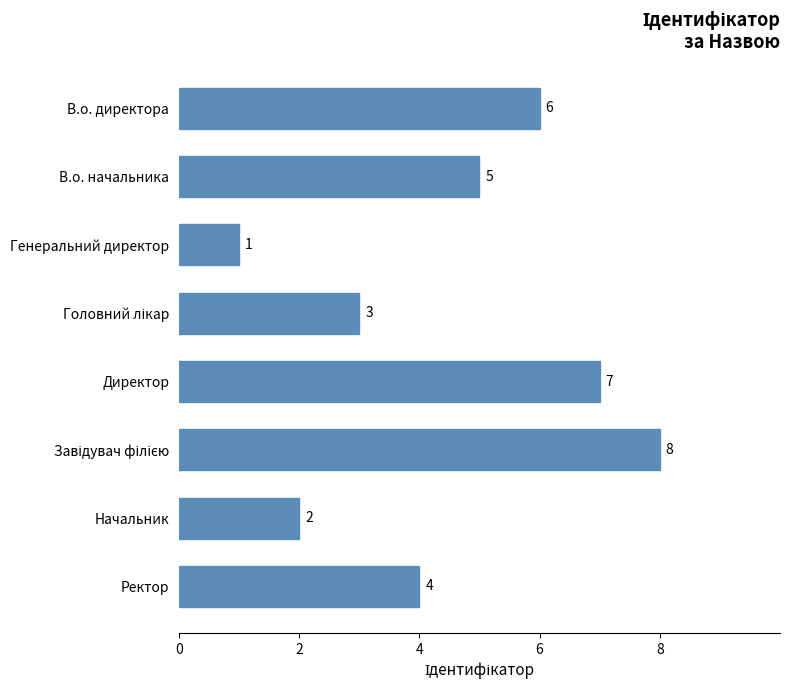

What is the maximum value shown in the chart?

8